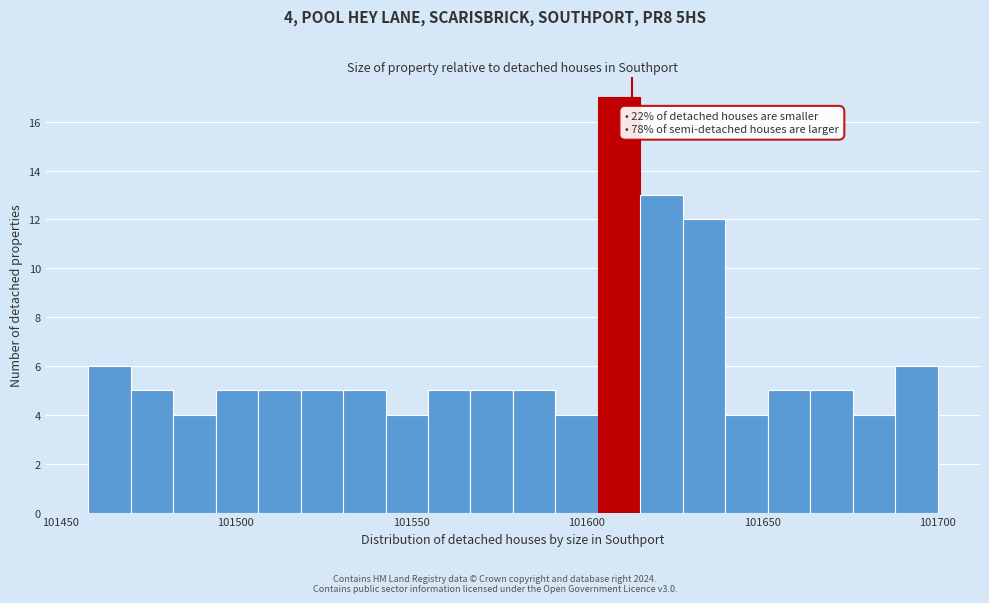

Around what value on the x-axis is the tallest bar? Give the approximate position of its centre, as read against the axis.

101610